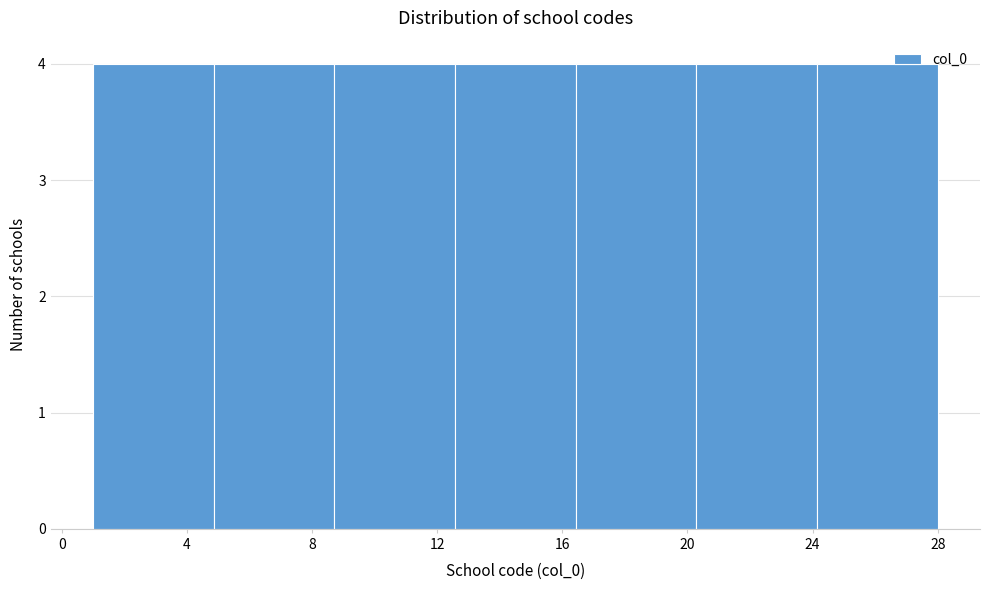

Reading left to right, list every bar in this chart as the range it spans on the x-axis followed by its height. Neither the bar edges nor the heights are printed on the chart, so give them approximately, as read against the axes.

1.0 to 5.0: 4
5.0 to 8.5: 4
8.5 to 12.5: 4
12.5 to 16.5: 4
16.5 to 20.5: 4
20.5 to 24.0: 4
24.0 to 28.0: 4